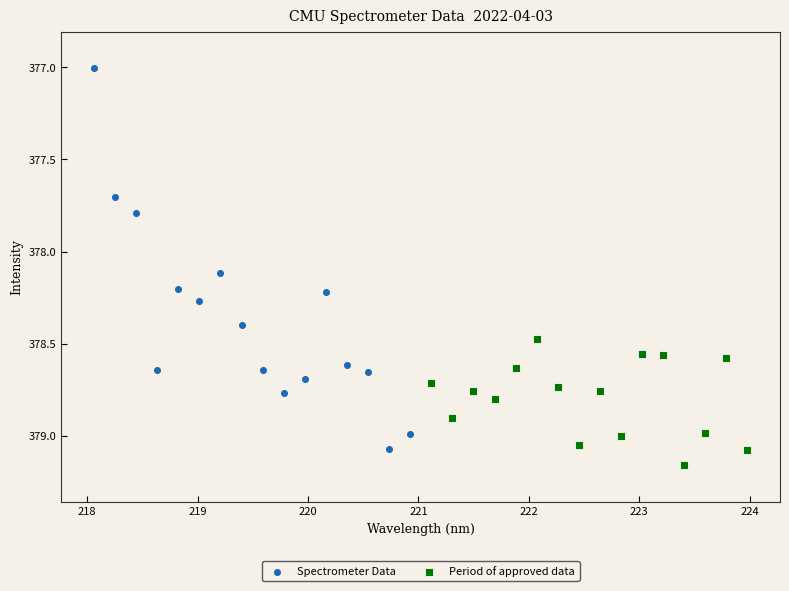

Which series reaches the minimum Y coordinate?

Spectrometer Data